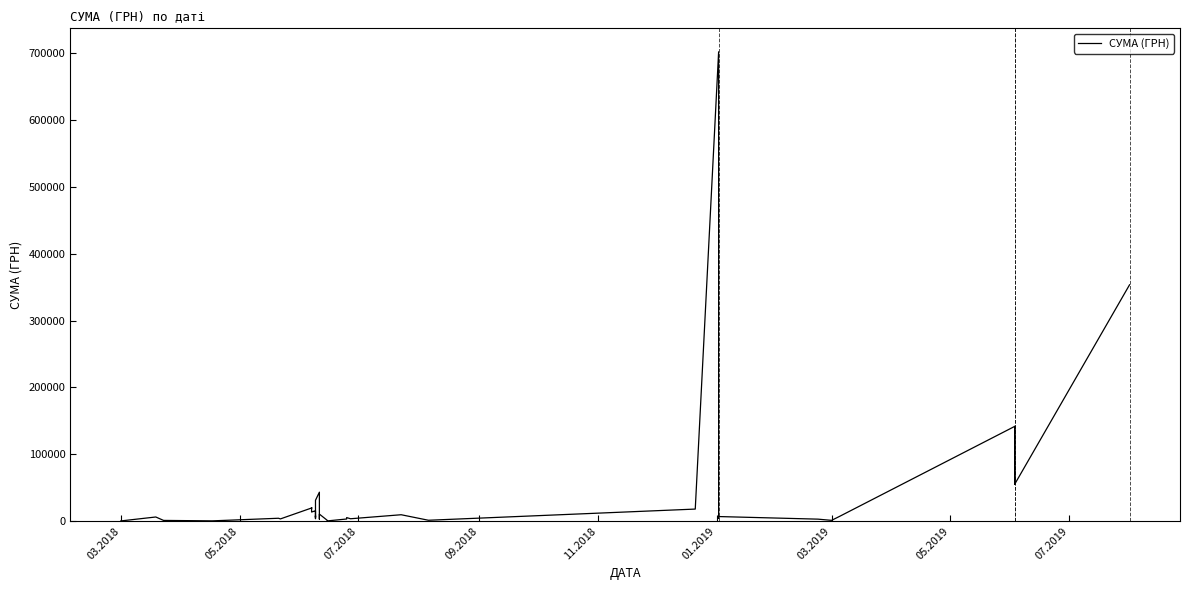

How many lines are shown in the chart?

1